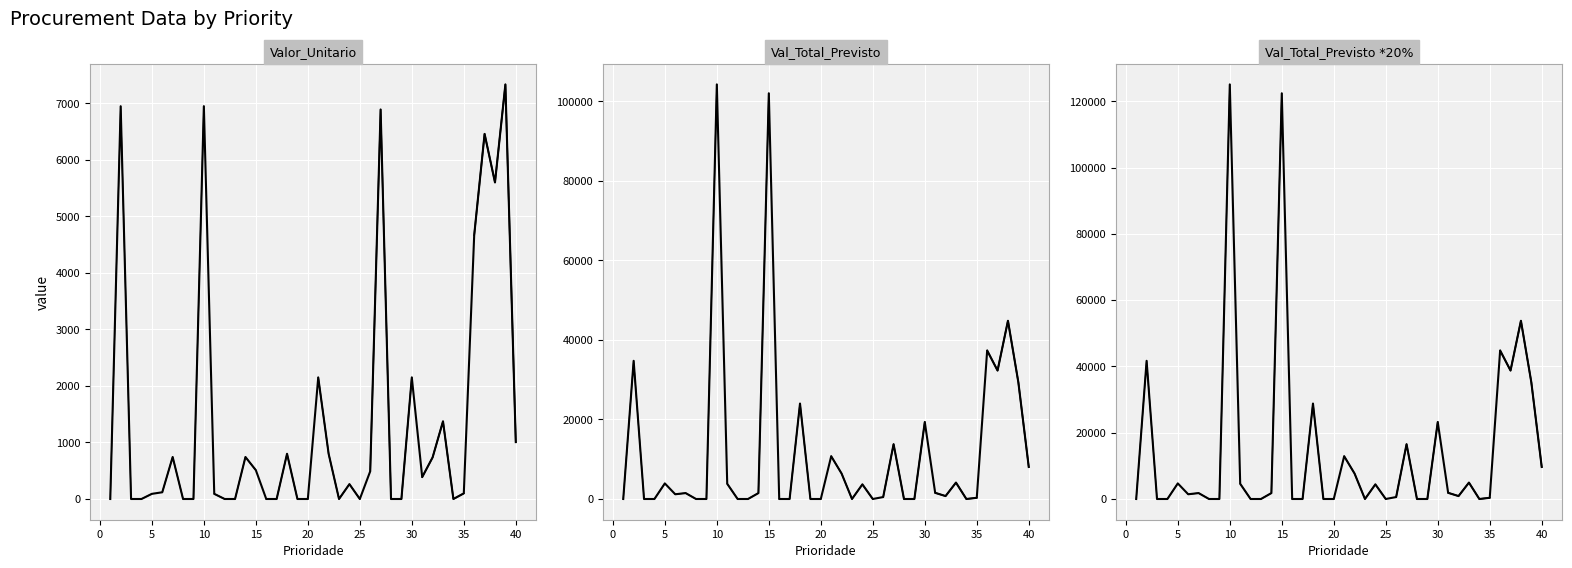

Which series has the widest spread of values?

Val_Total_Previsto *20%